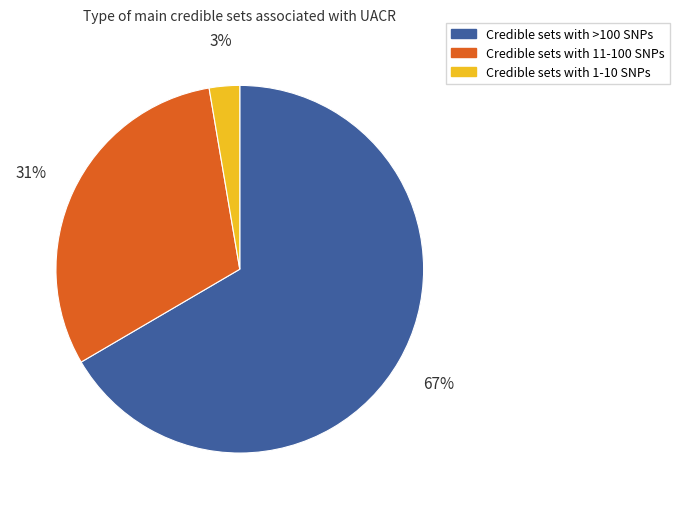

Is there a majority slice in this chart?

Yes